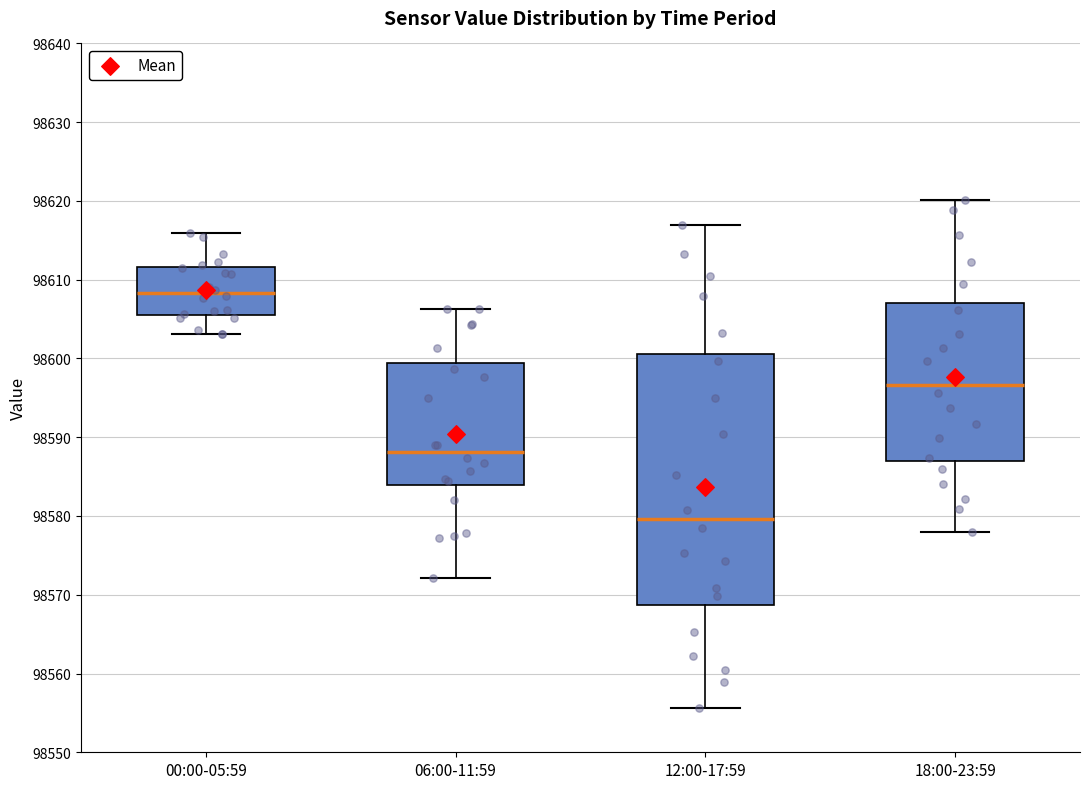

Which box has the highest median line?

00:00-05:59